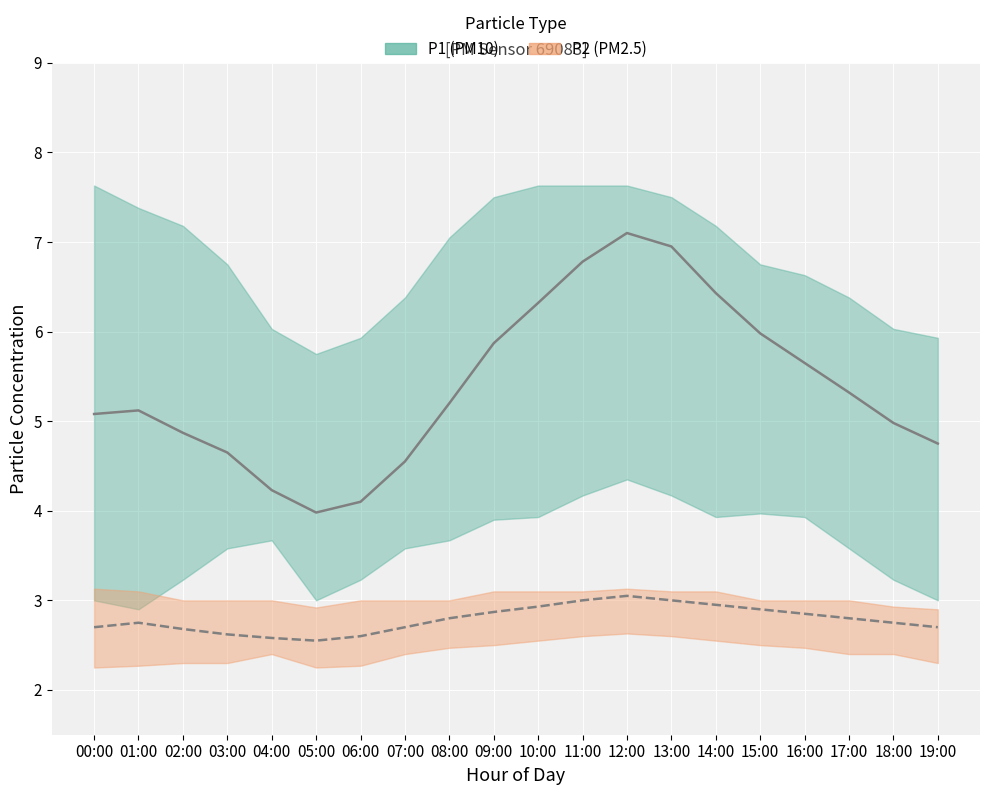

Which series changed the most between 16:00 and 17:00?

P1_lower